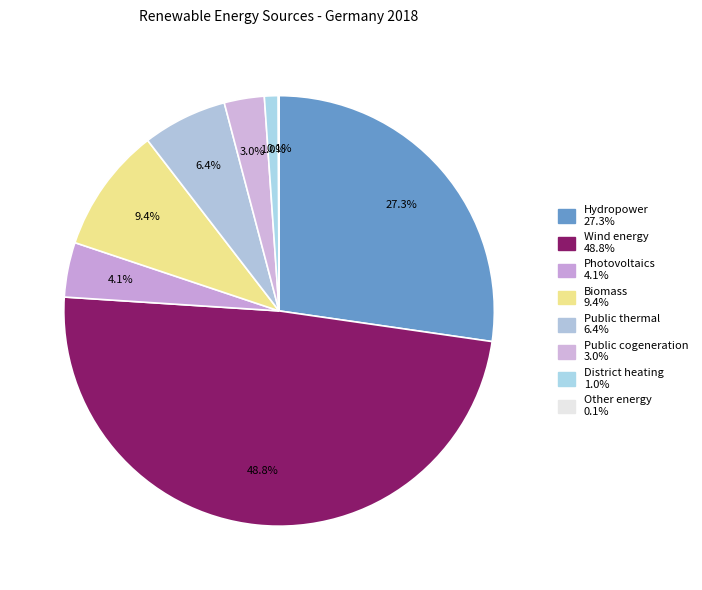

To the nearest percent, what is the difference between the largest and smallest slice percentages?

49%